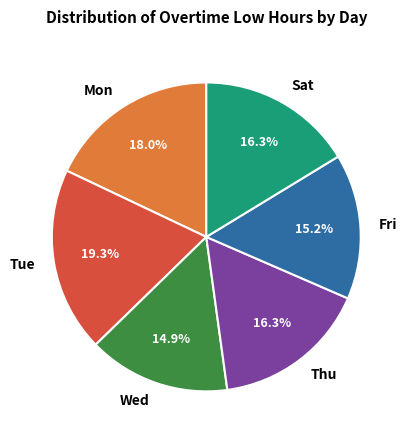

What is the largest slice in the pie chart?

Tue